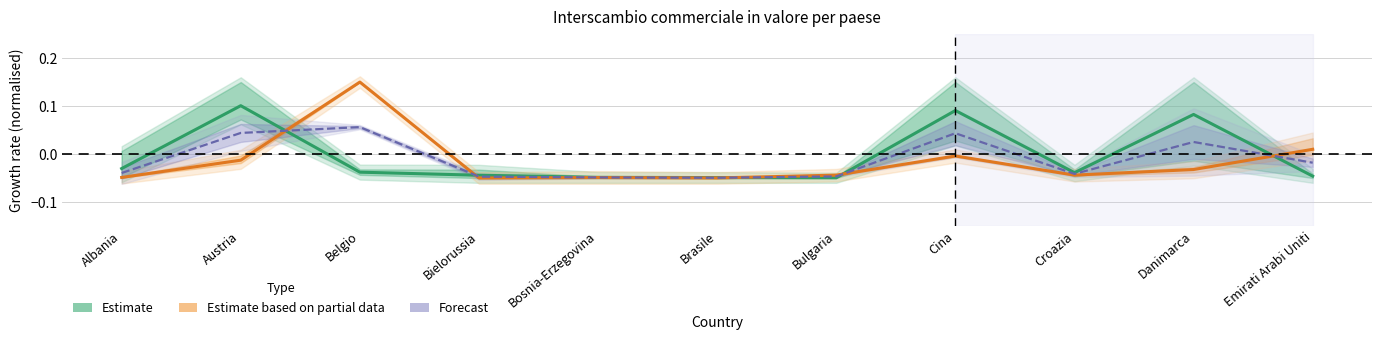

In Estimate based on partial data (Export), how many points are higher than both neighbors (excluding endpoints)?

3